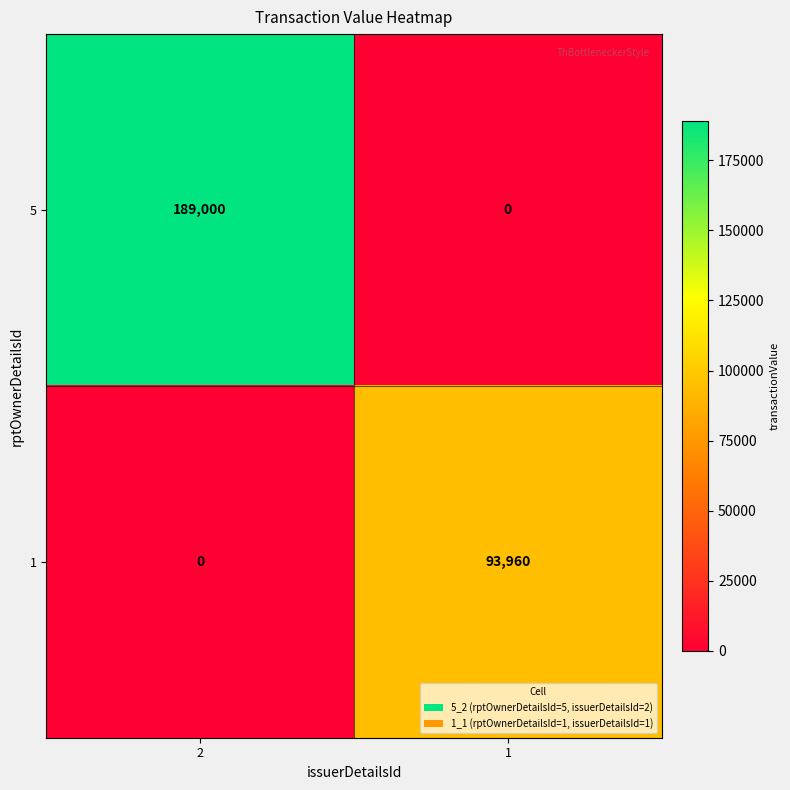

What is the total value across all series at 1?

93960